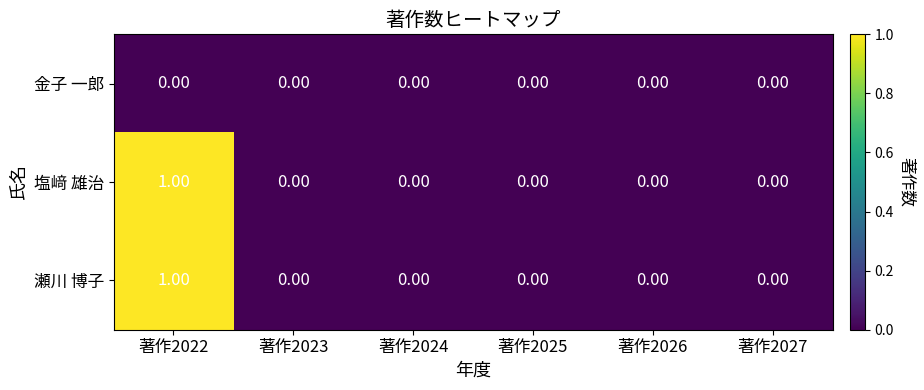

At which category is the sum across all series the highest?

著作2022